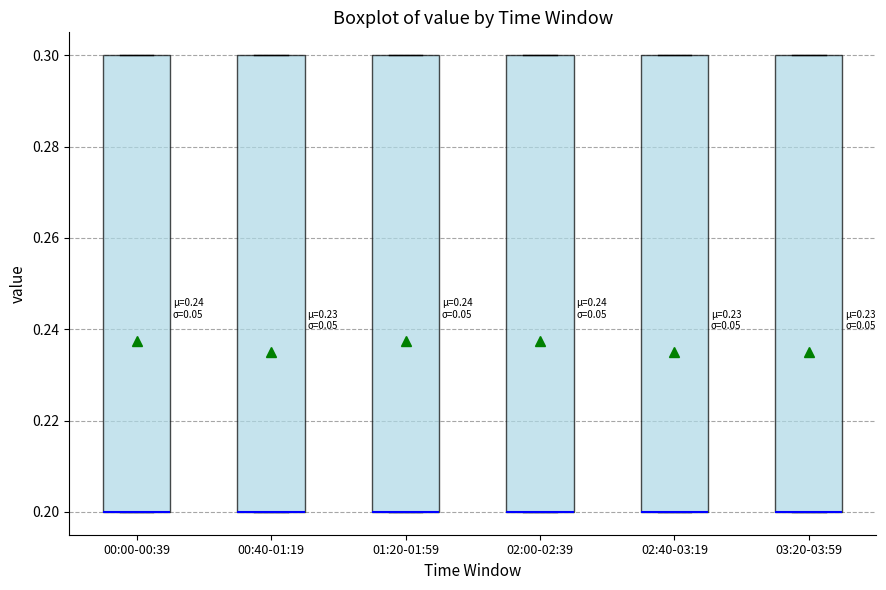

Reading left to right, transcribe this box plot: for each box, give where its median line is, the range the box spans, and where its two whiskers end, as read against the y-axis. The values are not printed on the chart, so give them approximately, as read against the axis.

00:00-00:39: median 0.2 (drawn on the box's lower edge), box 0.2 to 0.3, whiskers 0.2 to 0.3
00:40-01:19: median 0.2 (drawn on the box's lower edge), box 0.2 to 0.3, whiskers 0.2 to 0.3
01:20-01:59: median 0.2 (drawn on the box's lower edge), box 0.2 to 0.3, whiskers 0.2 to 0.3
02:00-02:39: median 0.2 (drawn on the box's lower edge), box 0.2 to 0.3, whiskers 0.2 to 0.3
02:40-03:19: median 0.2 (drawn on the box's lower edge), box 0.2 to 0.3, whiskers 0.2 to 0.3
03:20-03:59: median 0.2 (drawn on the box's lower edge), box 0.2 to 0.3, whiskers 0.2 to 0.3